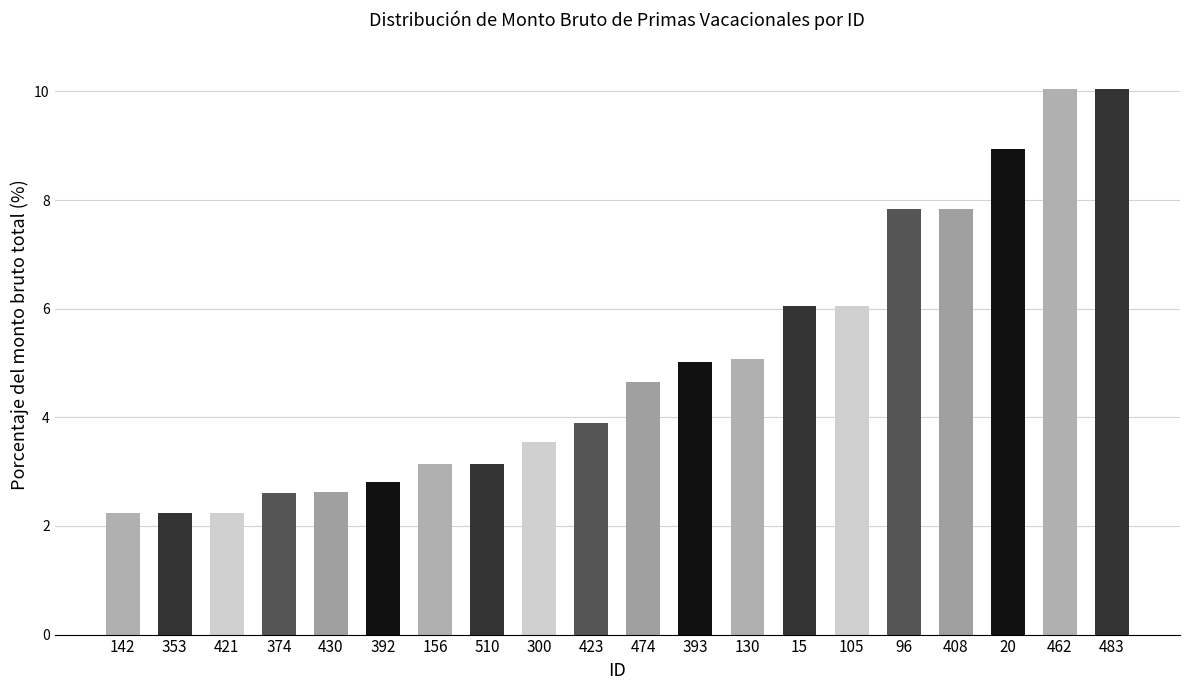

What is the change in value from 374 to 156?

+0.5